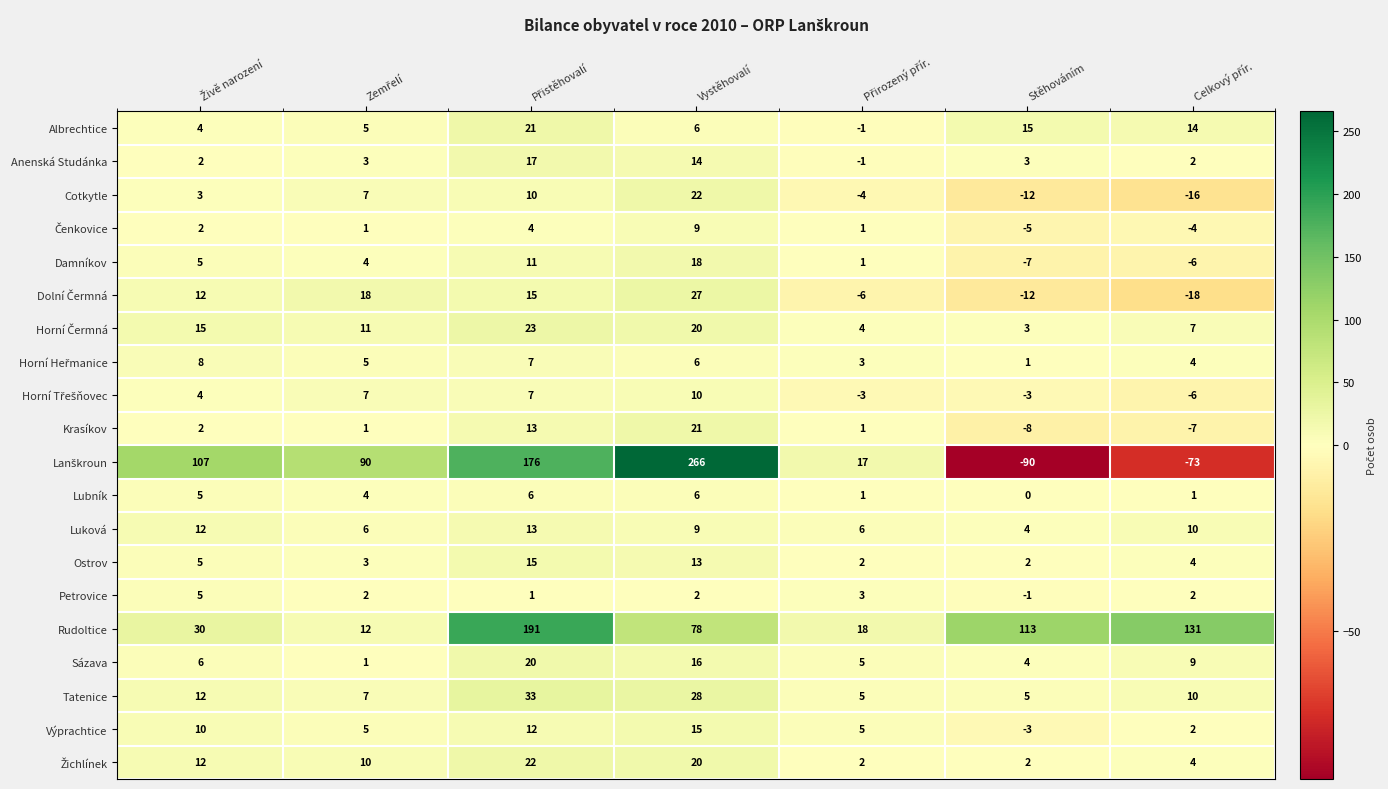

Count the number of data series in this chart.

20